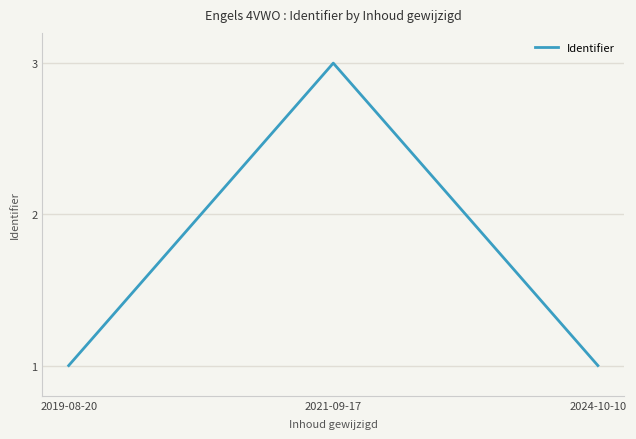

Between 2021-09-17 and 2024-10-10, which is larger?

2021-09-17